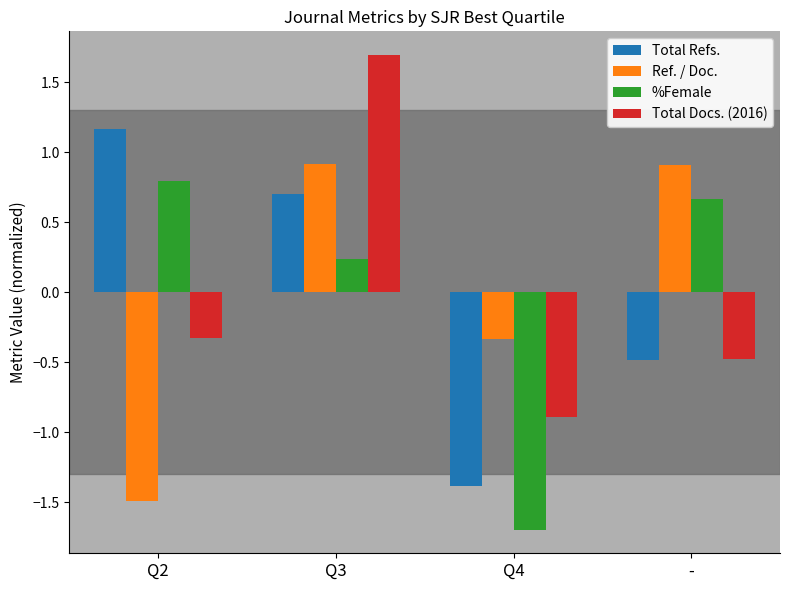

At which label does Ref. / Doc. first exceed 0?

Q3